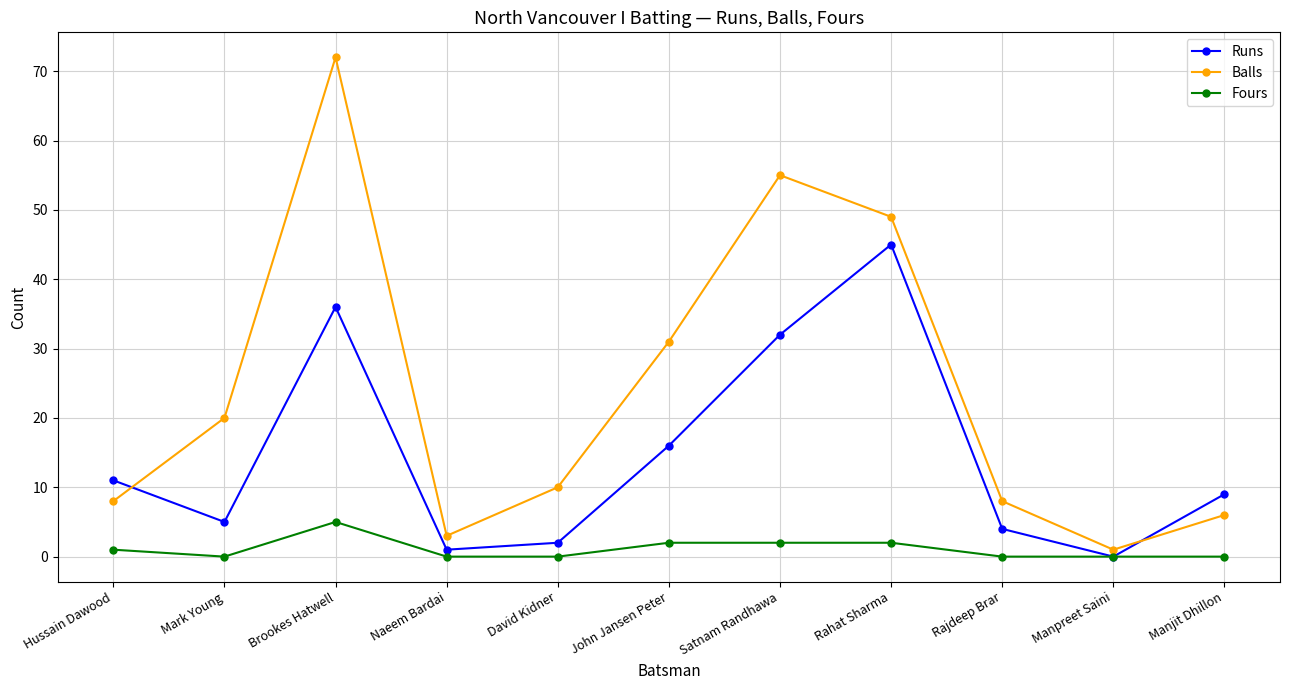

Rank the series by their average value, from lowest to highest.

Fours, Runs, Balls